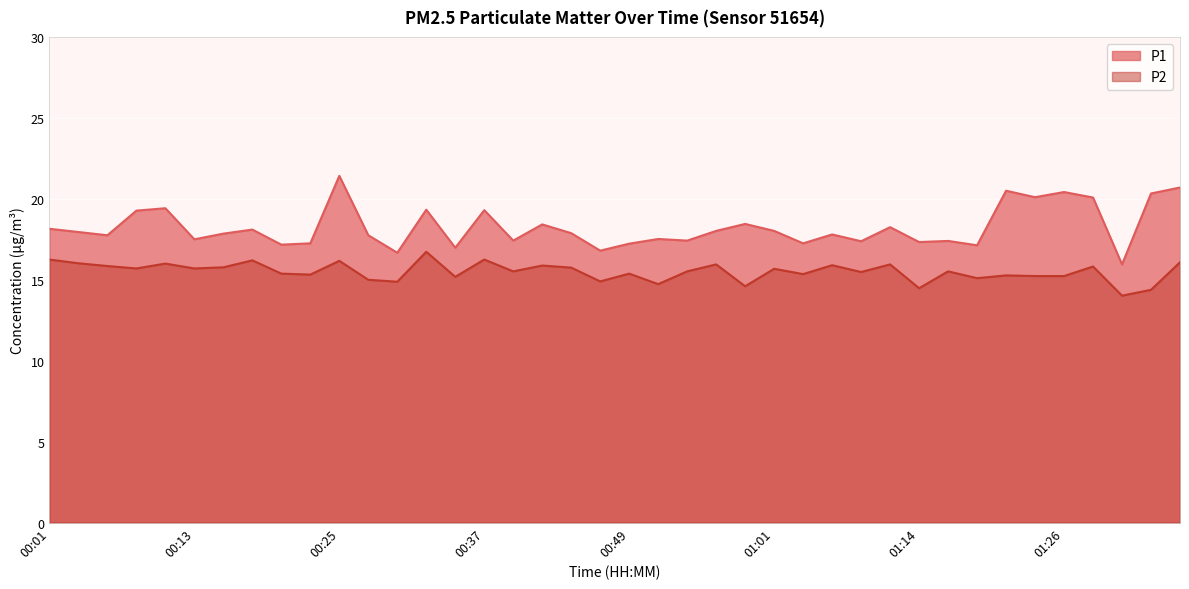

What is the sum of all P1 values?

729.7